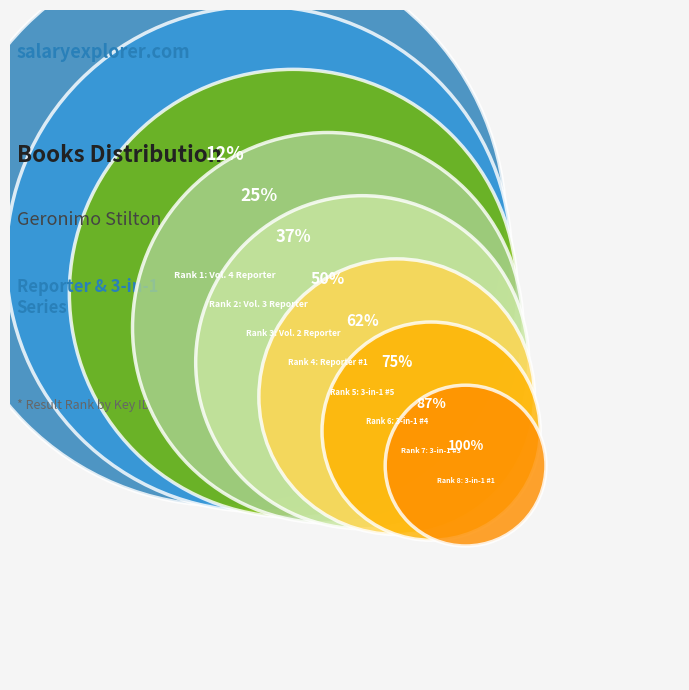

What is the total percentage of 3-in-1 #1 and 3-in-1 #4?

24.8%